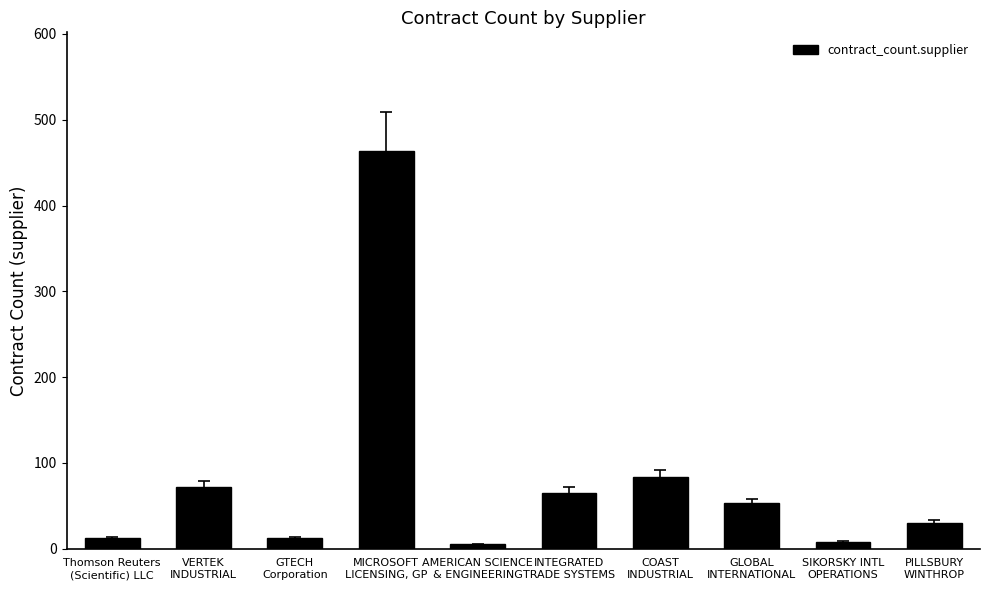

Where is the data nearest to the value 234?

COAST
INDUSTRIAL